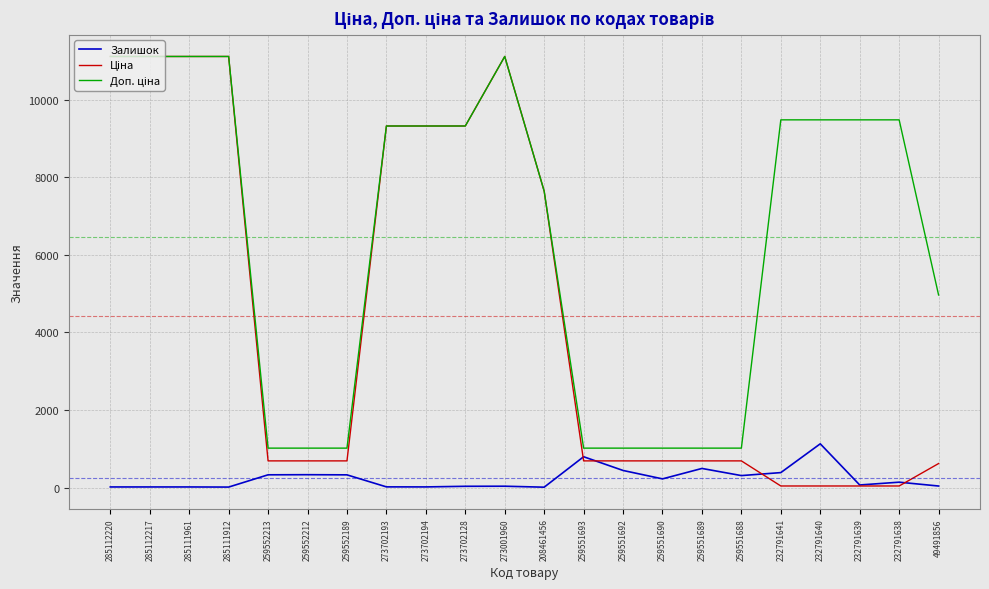

What is the difference between the highest and lowest values at 259552213?

687.8